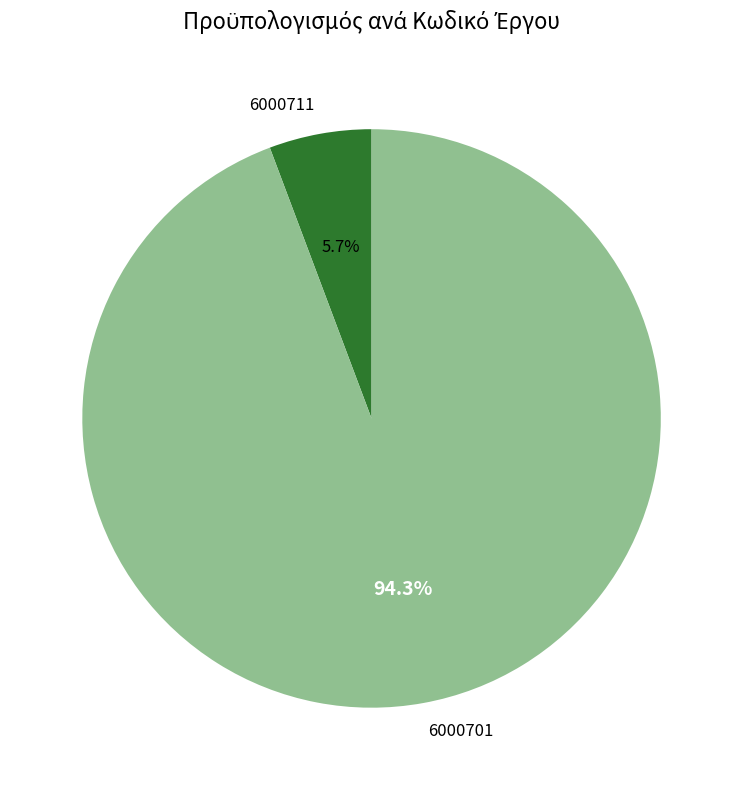

The 6000701 slice represents 94% of the pie. True or false?

True